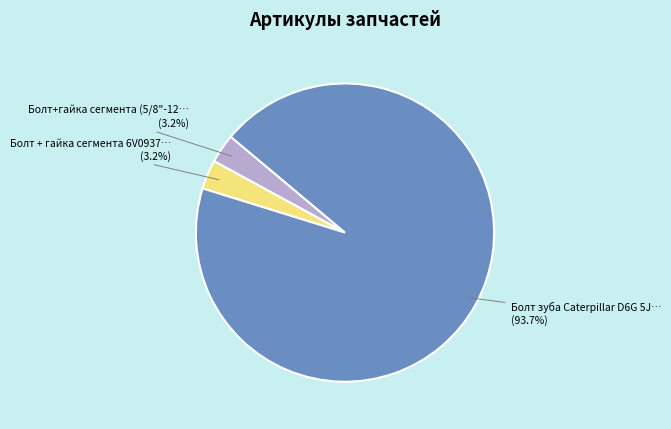

Count the number of slices in the pie.

3